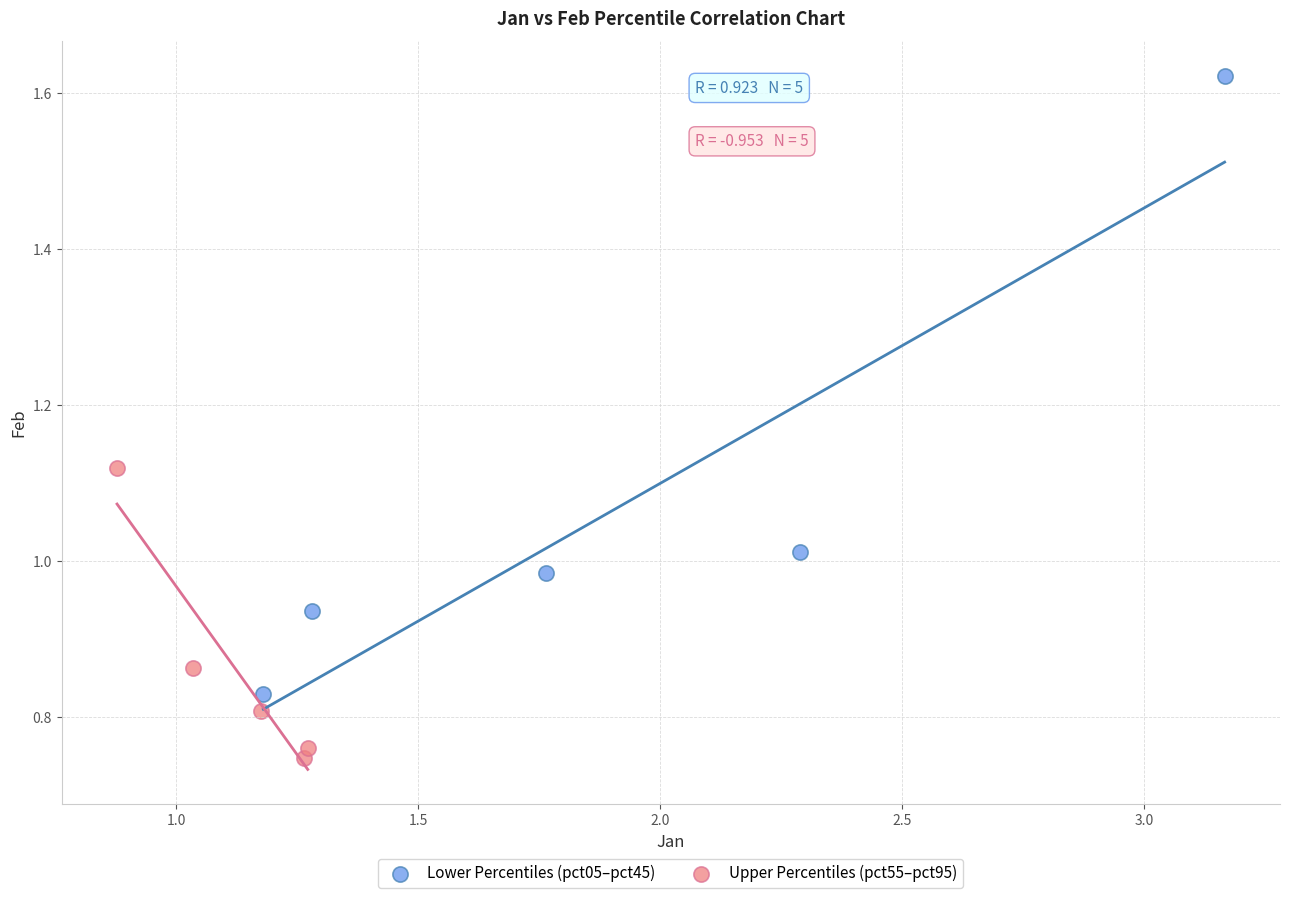

Which series reaches the maximum Y coordinate?

Lower Percentiles (pct05–pct45)